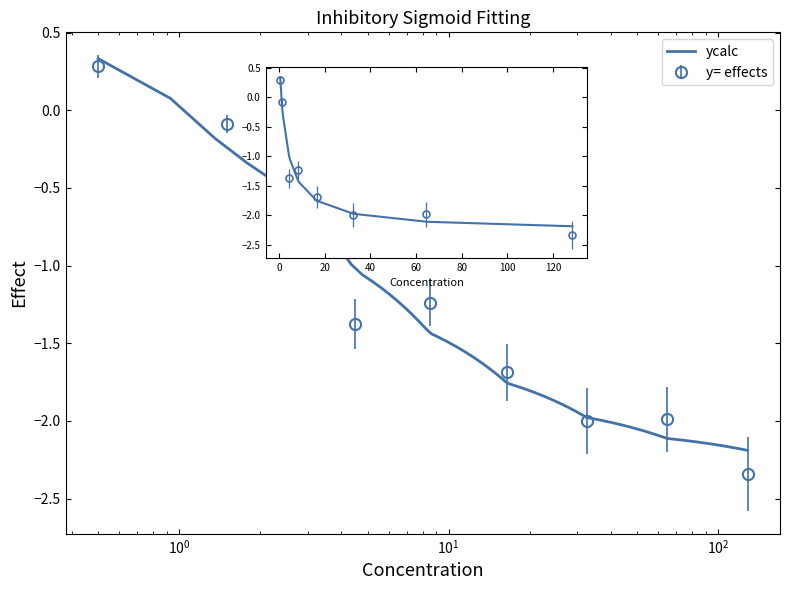

Which label corresponds to the smallest value in the chart?

128